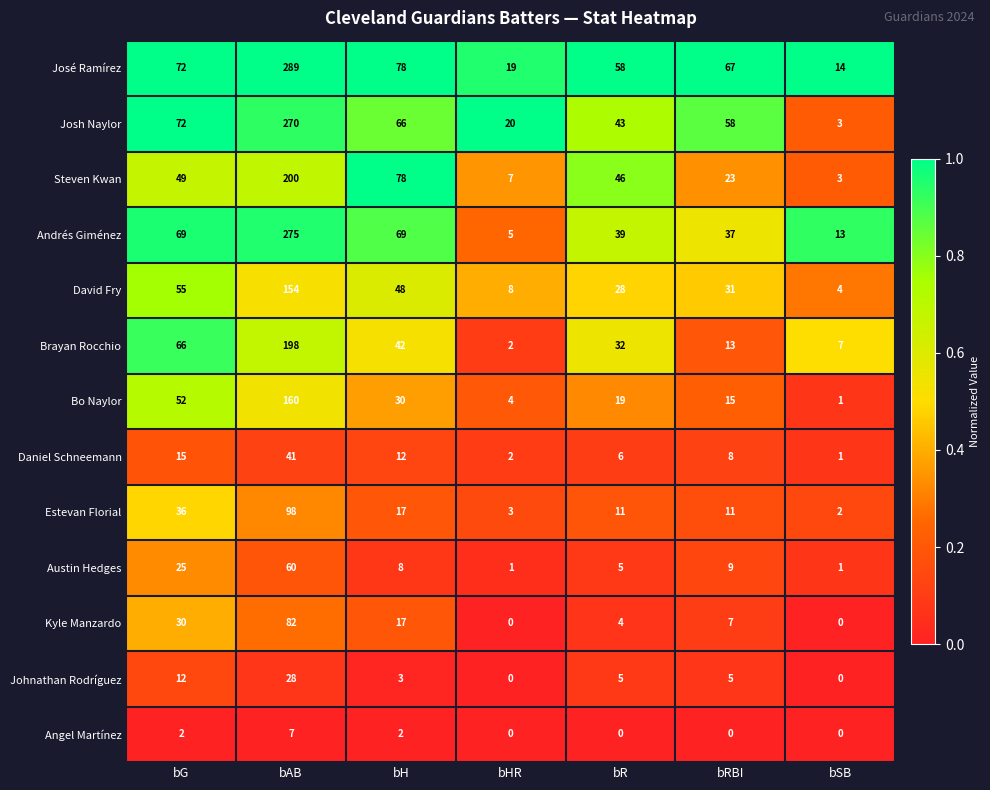

Rank the series by their maximum value, from lowest to highest.

Angel Martínez, Johnathan Rodríguez, Daniel Schneemann, Austin Hedges, Kyle Manzardo, Estevan Florial, David Fry, Bo Naylor, Brayan Rocchio, Steven Kwan, Josh Naylor, Andrés Giménez, José Ramírez